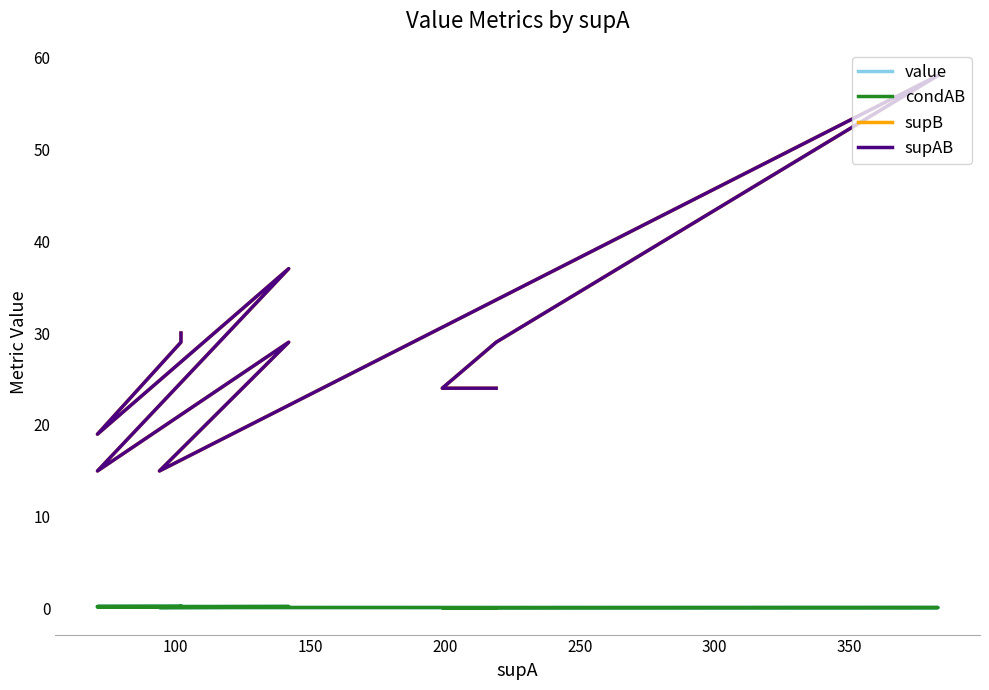

What is the difference between the second highest and second lowest values in the value series?

0.2